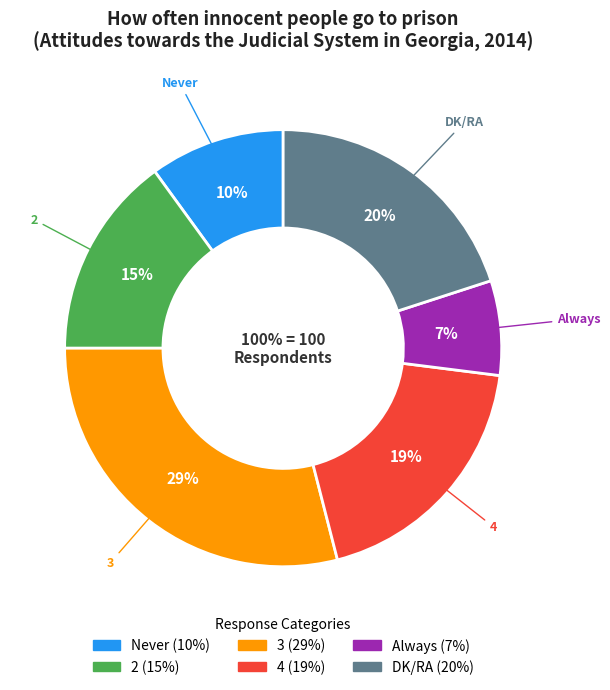

Does 3 represent more than half of the total?

No